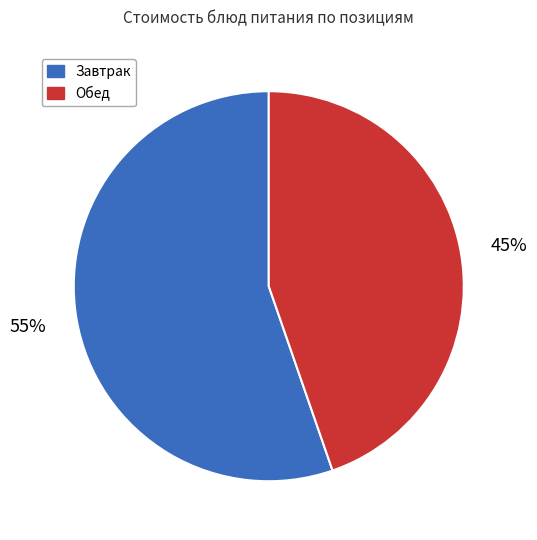

Does any single category account for the majority?

Yes